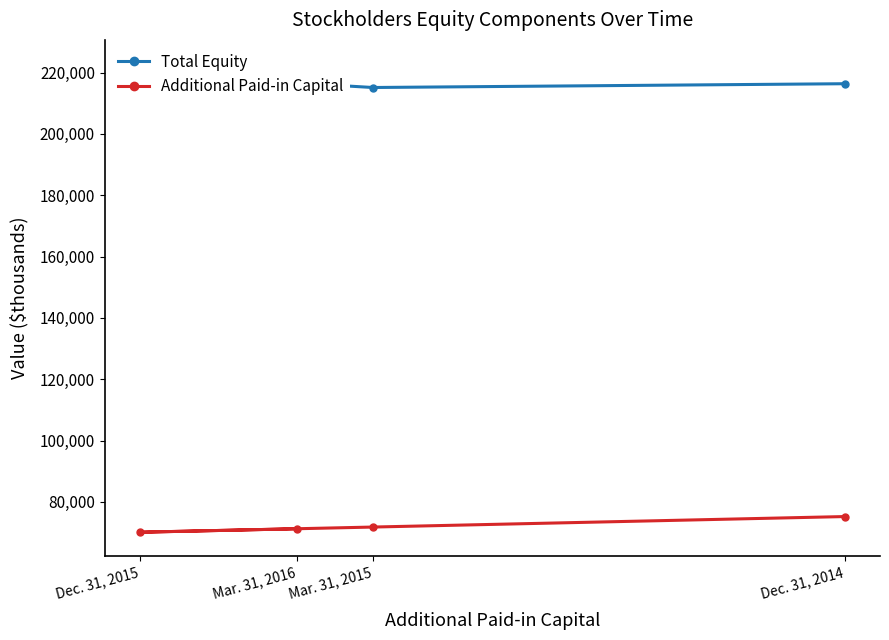

List the labels in order of Additional Paid-in Capital value, largest first.

Dec. 31, 2014, Mar. 31, 2015, Mar. 31, 2016, Dec. 31, 2015